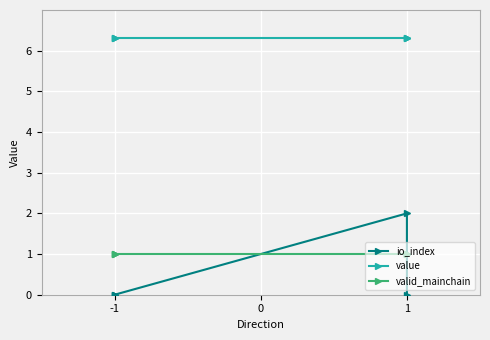

Which category has the lowest value across all series?

-1